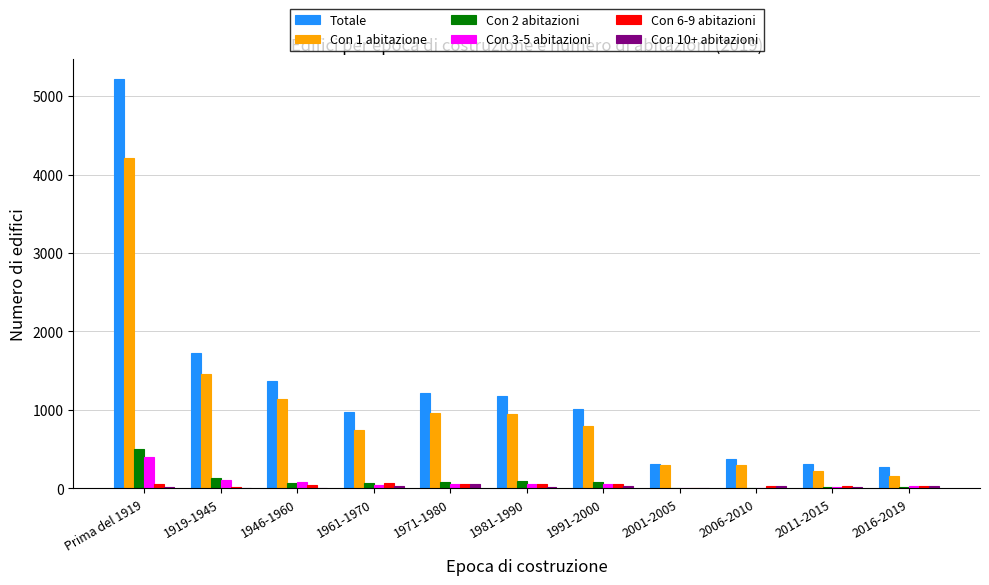

Does the chart contain stacked bars?

No